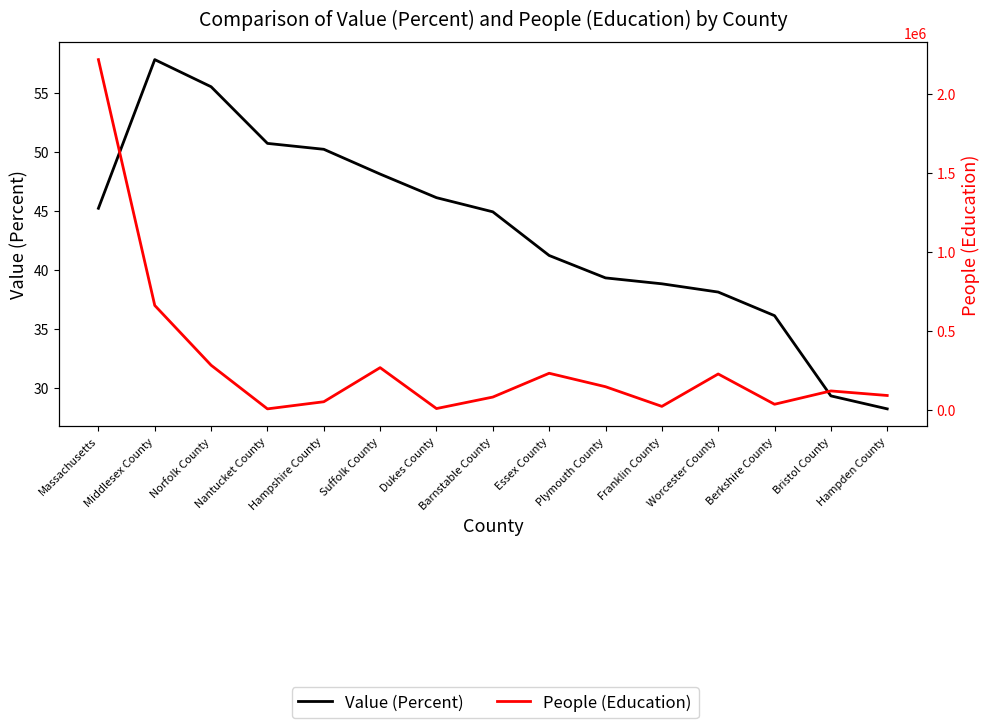

Where is People (Education) nearest to the value 1110764?

Middlesex County